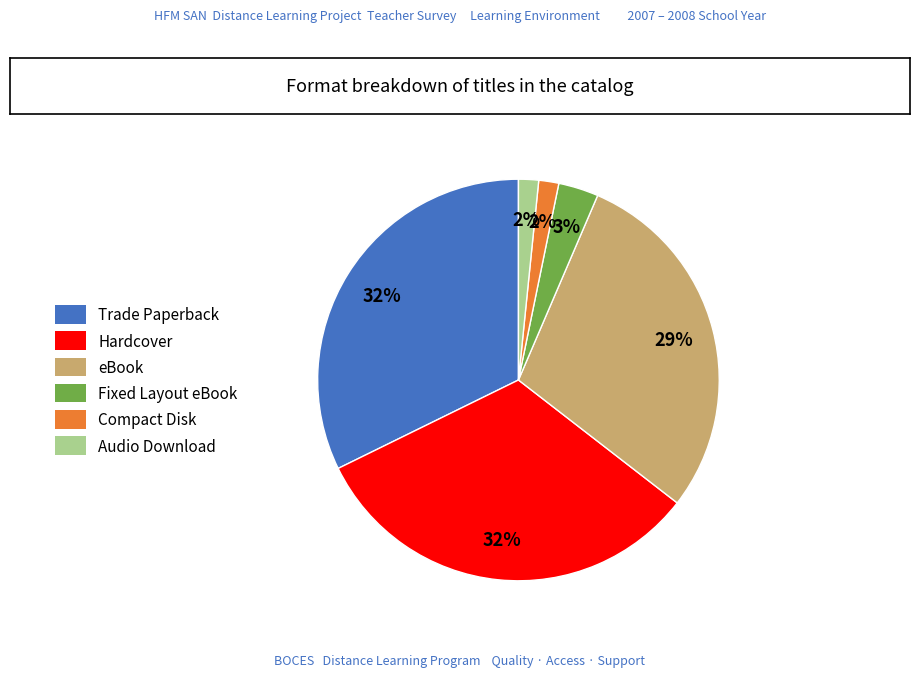

Combined, do Audio Download and Compact Disk account for over 50%?

No